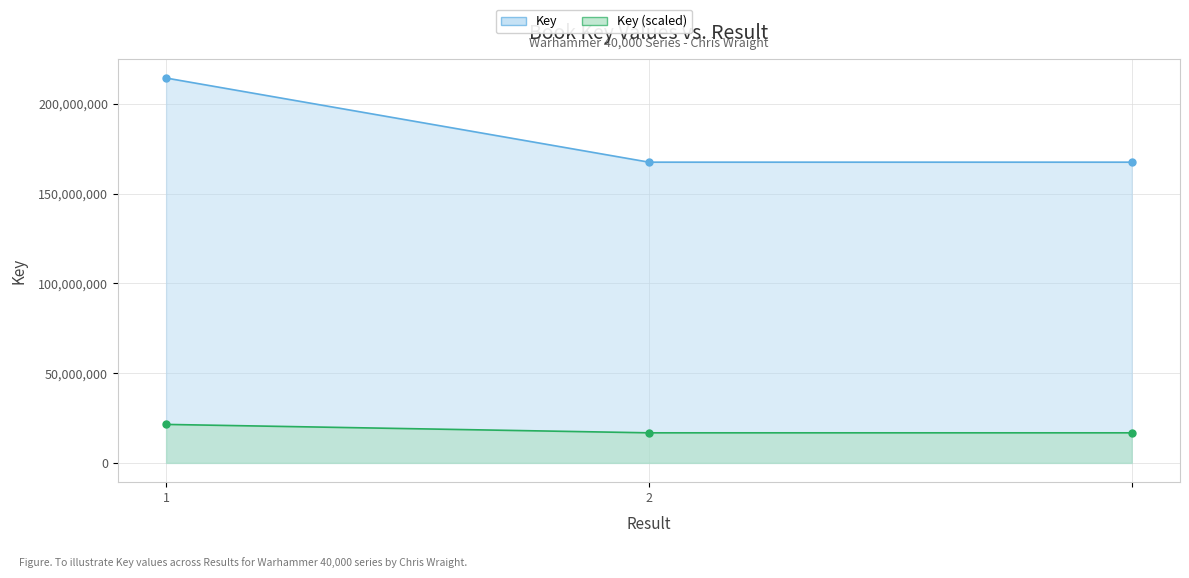

What position from the left is 2?

2